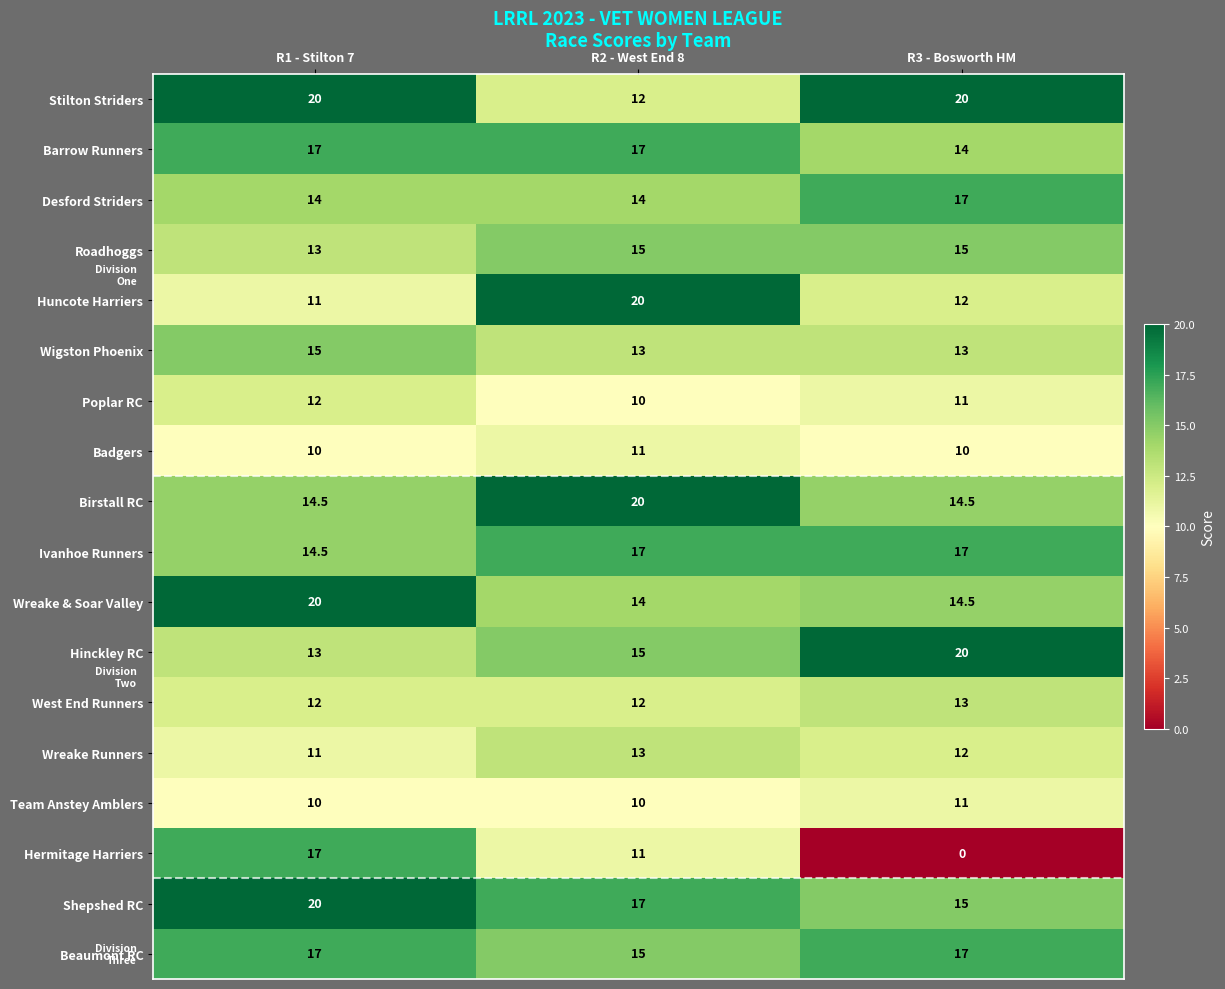

What is the total value across all series at R3 - Bosworth HM?

246.0